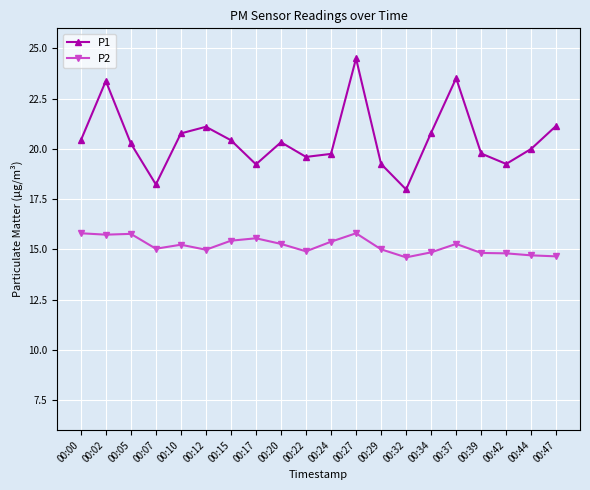

In P2, how many points are lower than both neighbors (excluding endpoints)?

5